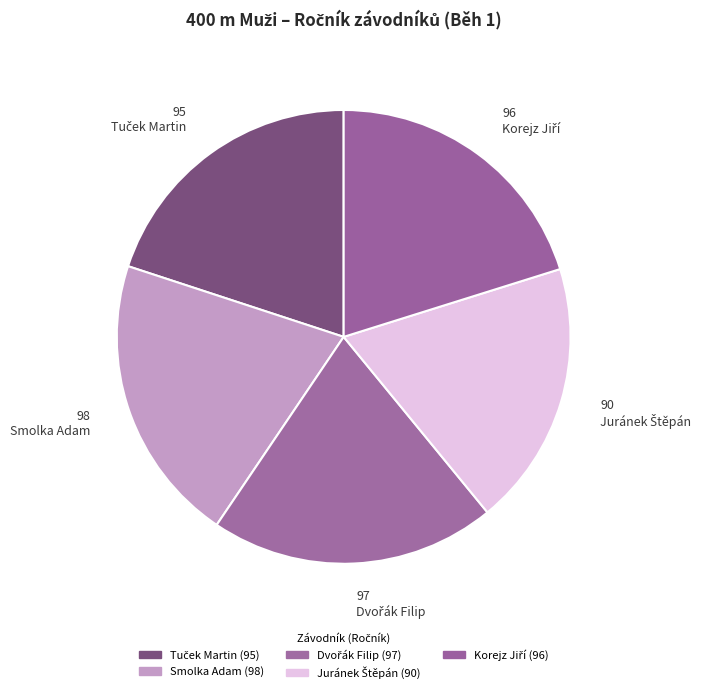

Count the number of slices in the pie.

5